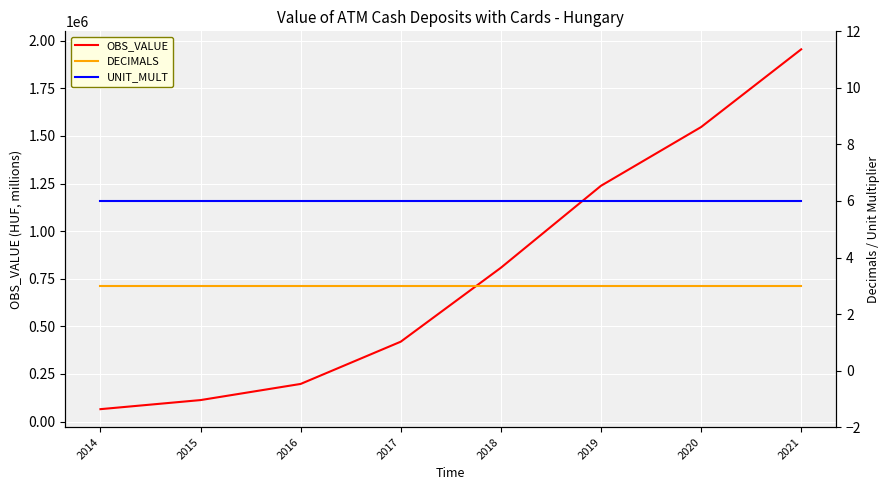

Is it true that OBS_VALUE equals 807583.0 at 2018?

True